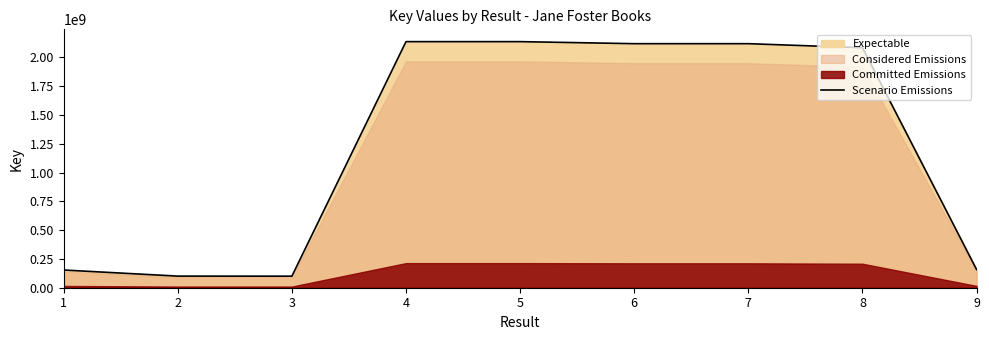

How many points are higher than both their immediate neighbors (excluding endpoints)?

2